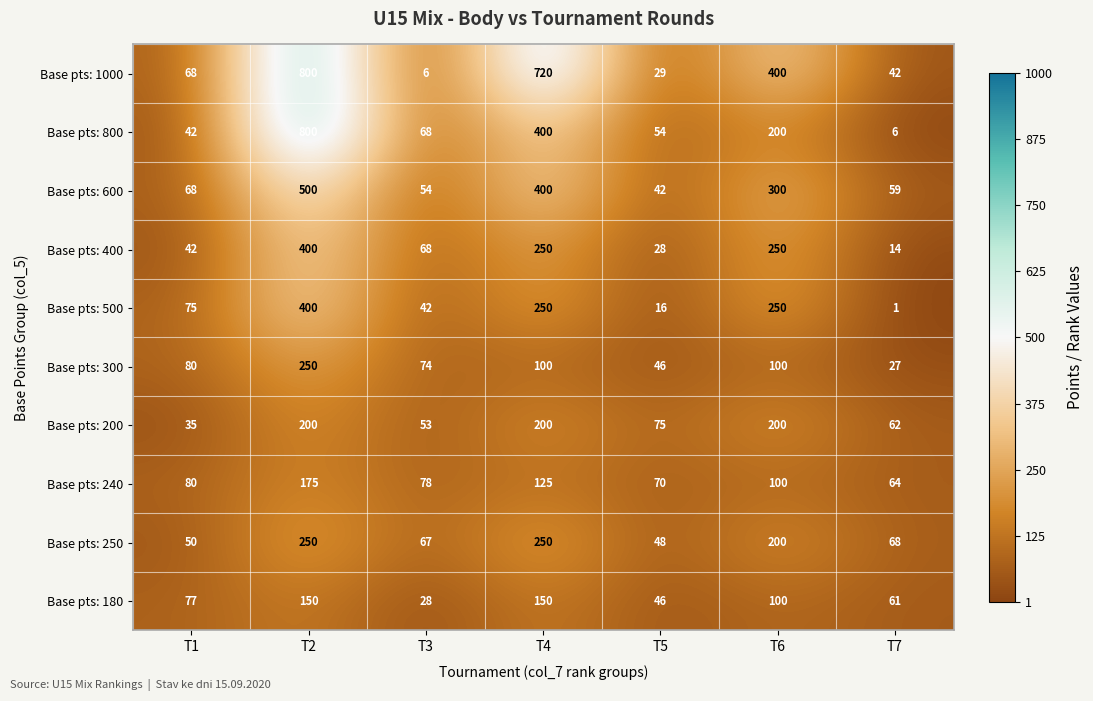

What is the spread (max minus min) of values at T5?

59